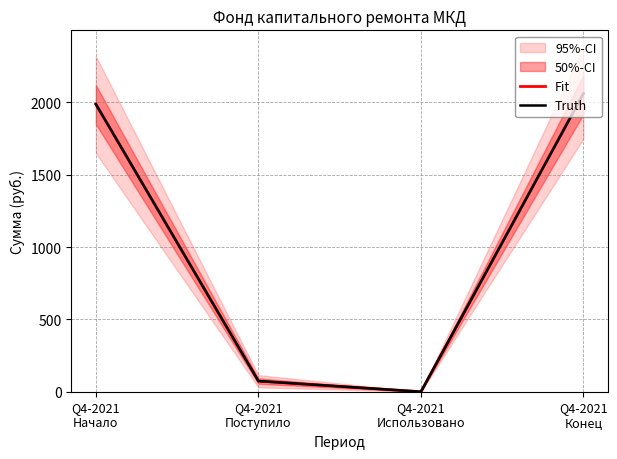

At which category is the sum across all series the highest?

Q4-2021
Конец